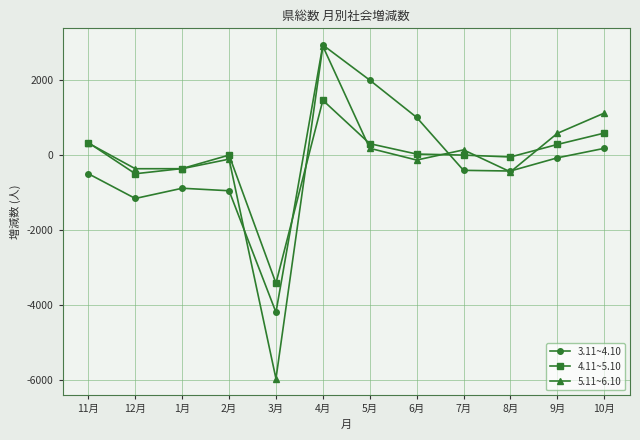

Where is 5.11~6.10 nearest to the value -1534?

8月